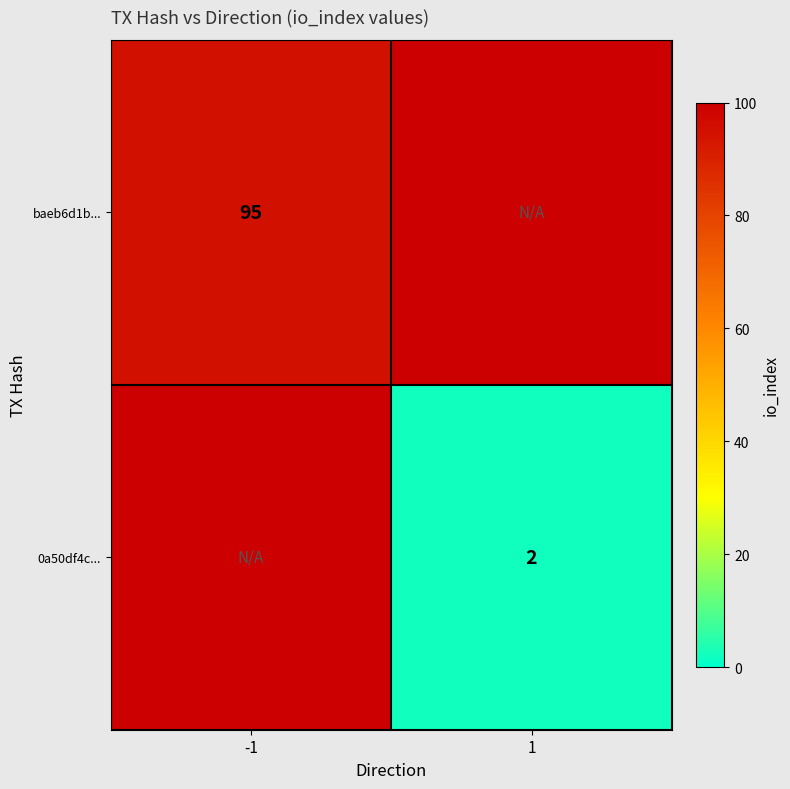

How many positive values does the baeb6d1b... series have?

1